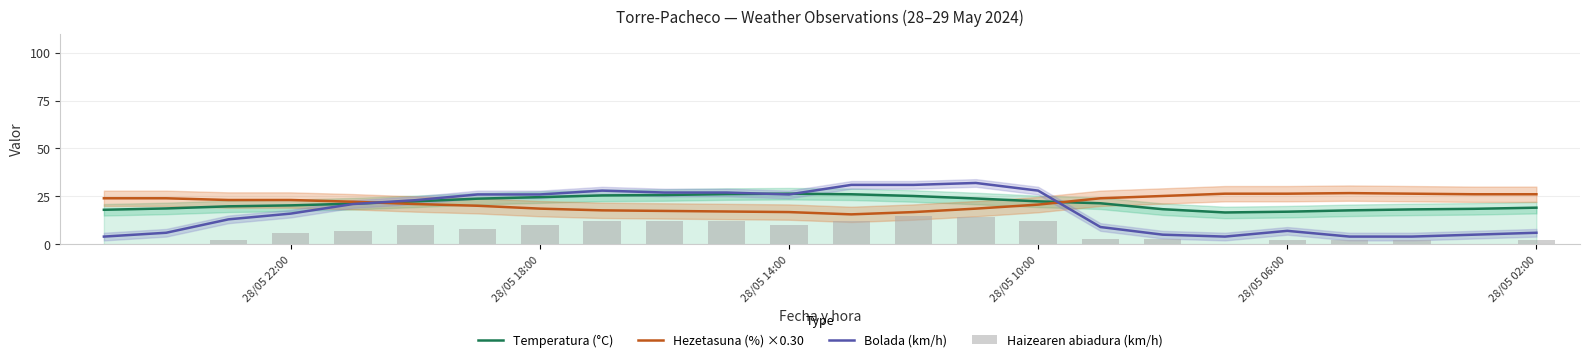

At how many categories does at least one series exceed 30?

3